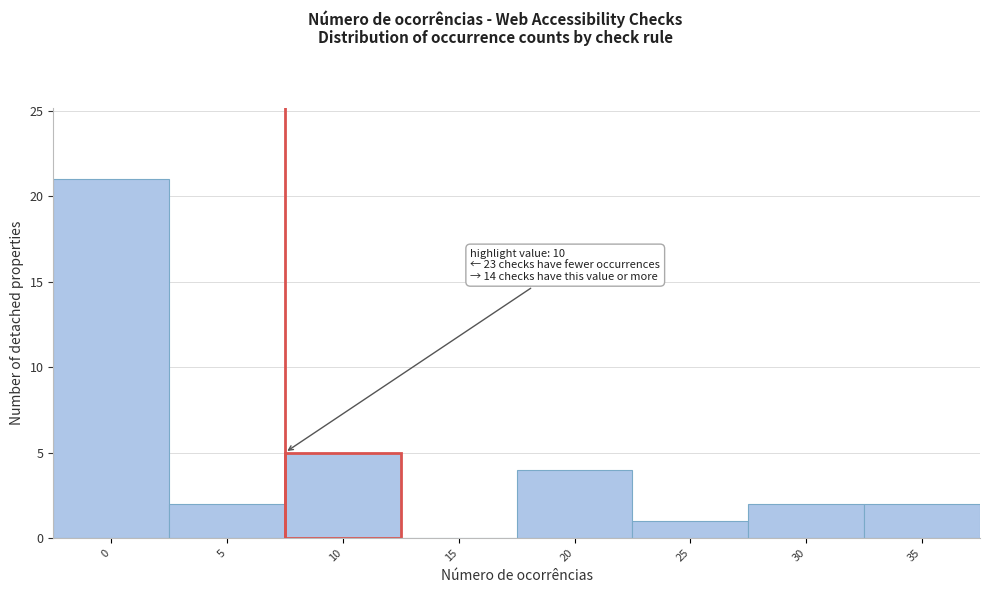

Reading right to left, list all the values displayed in this chart.

35=2	30=2	25=1	20=4	15=0	10=5	5=2	0=21